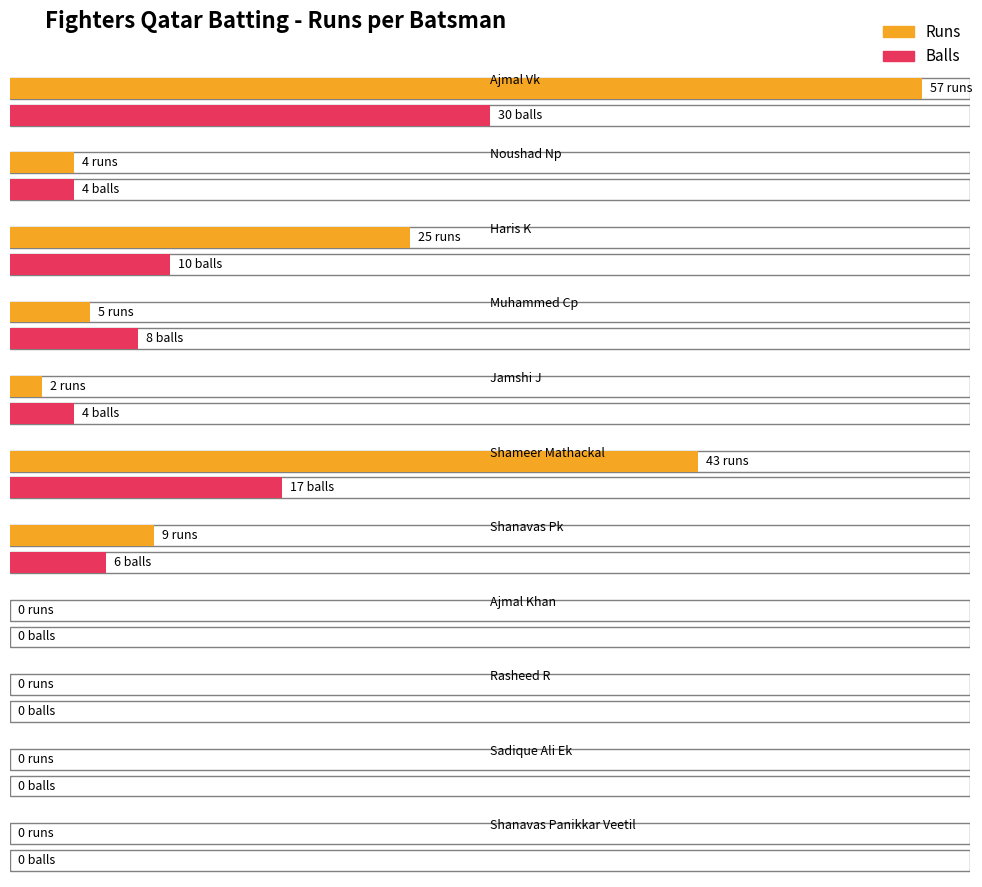

At which label is Runs closest to 28?

Haris K